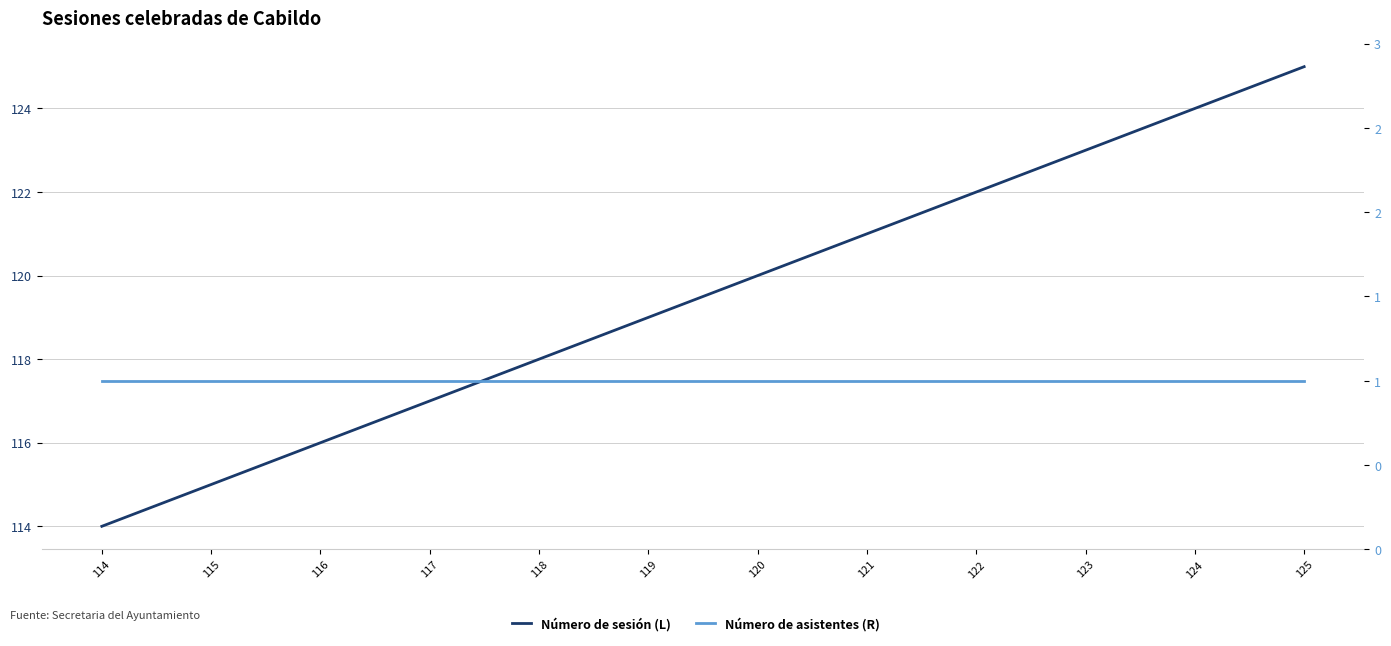

Count the number of data series in this chart.

2